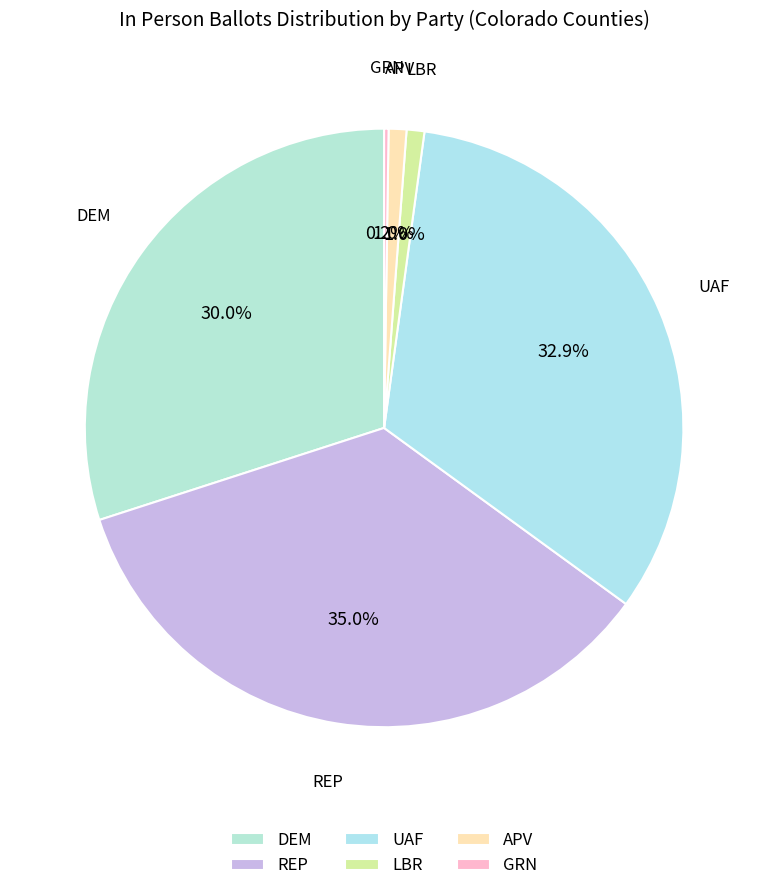

What percentage do DEM and LBR together represent?

30.9%